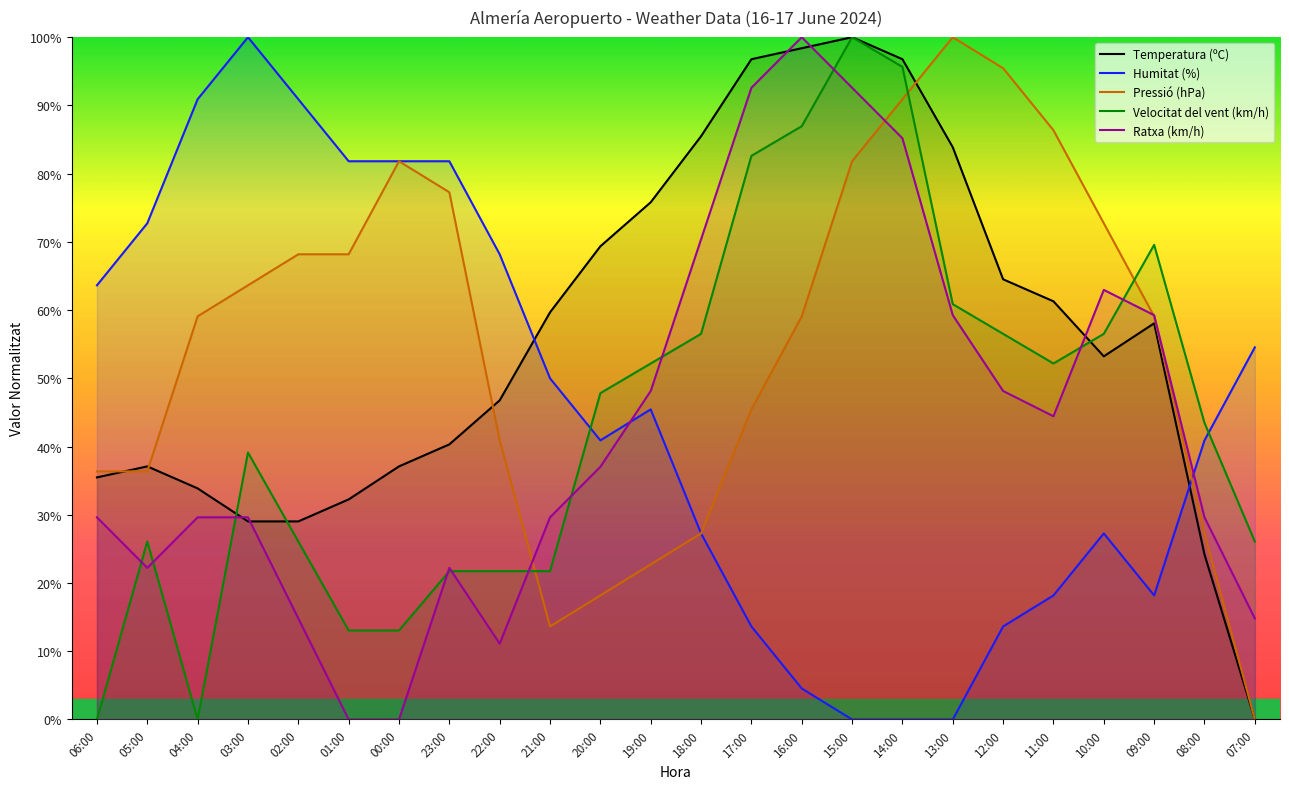

What is the difference between the highest and lowest values at 23:00?

60.1